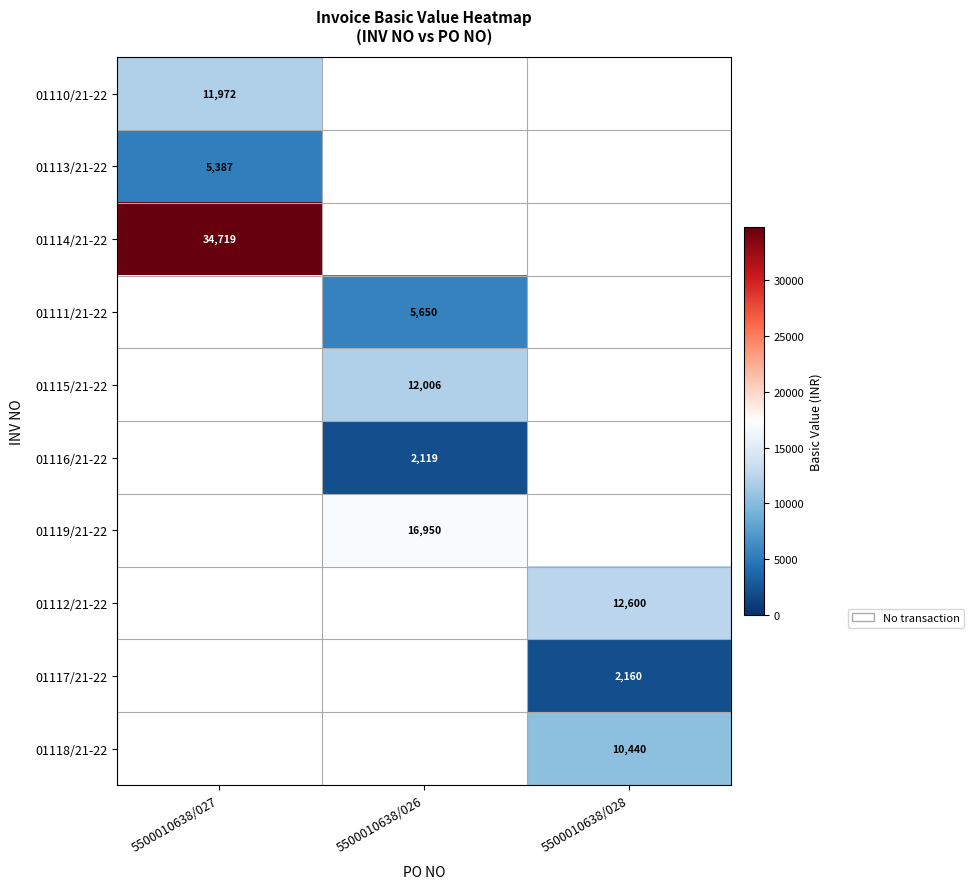

At which category does the chart reach its peak across all series?

5500010638/027